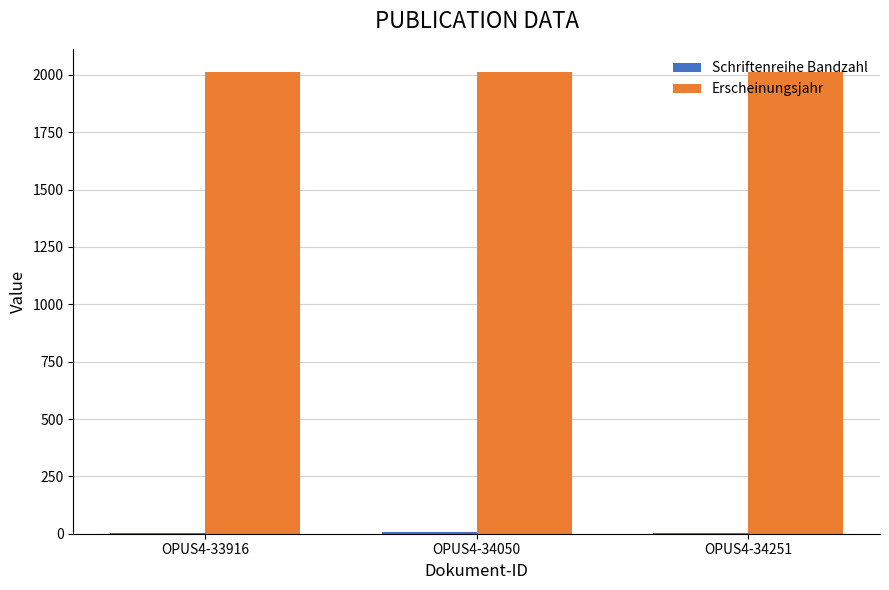

The value of Erscheinungsjahr at OPUS4-33916 is 2013. True or false?

True